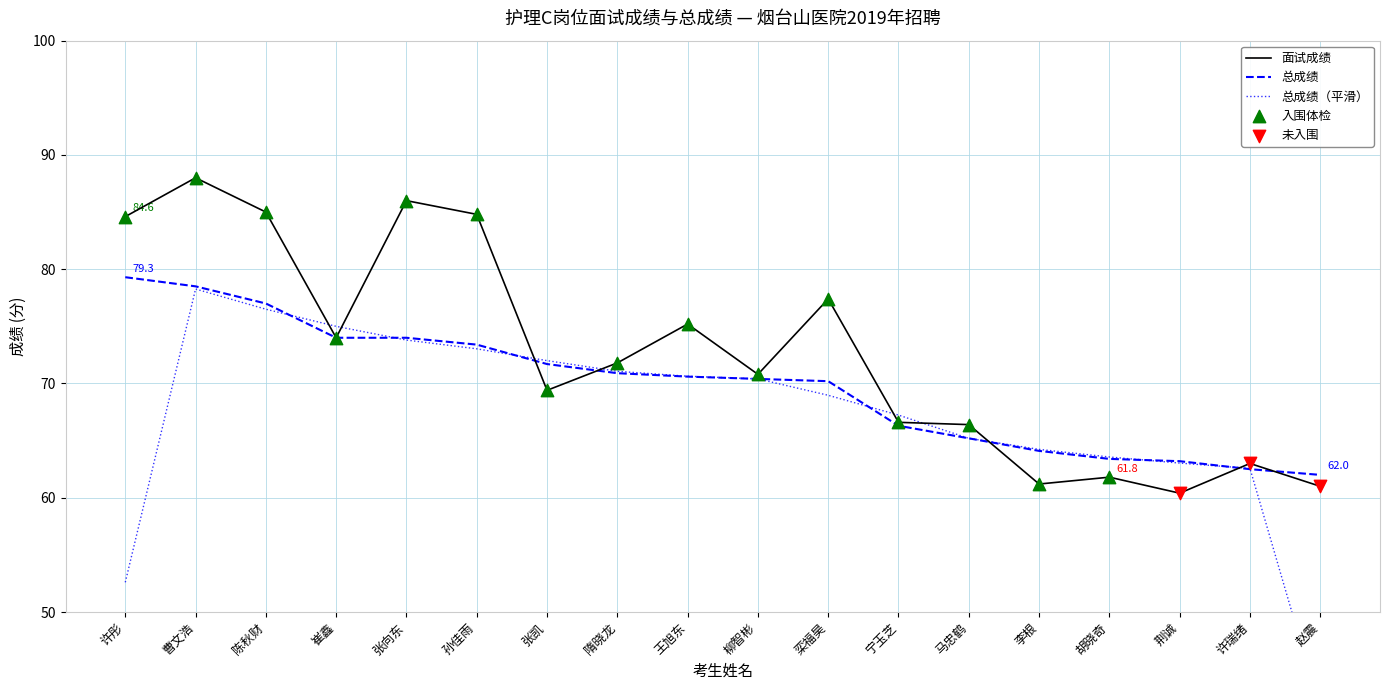

Is the value of 总成绩 at 曹文浩 greater than the value of 面试成绩 at 许彤?

No